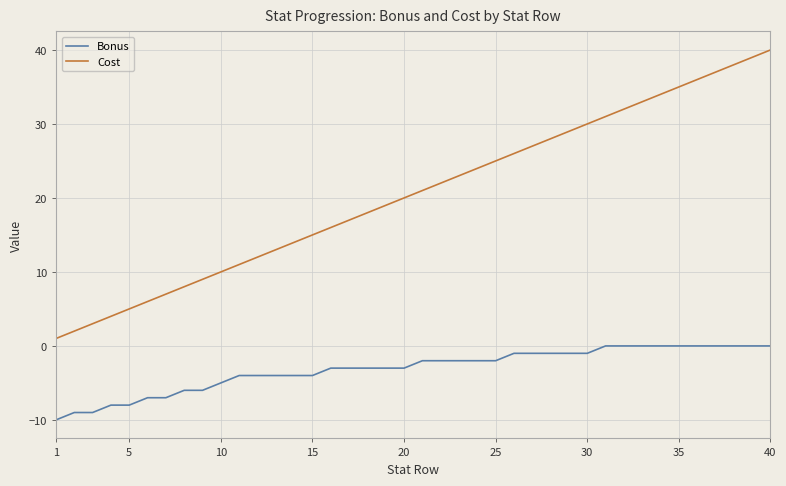

List the series in order of their peak value, highest first.

Cost, Bonus